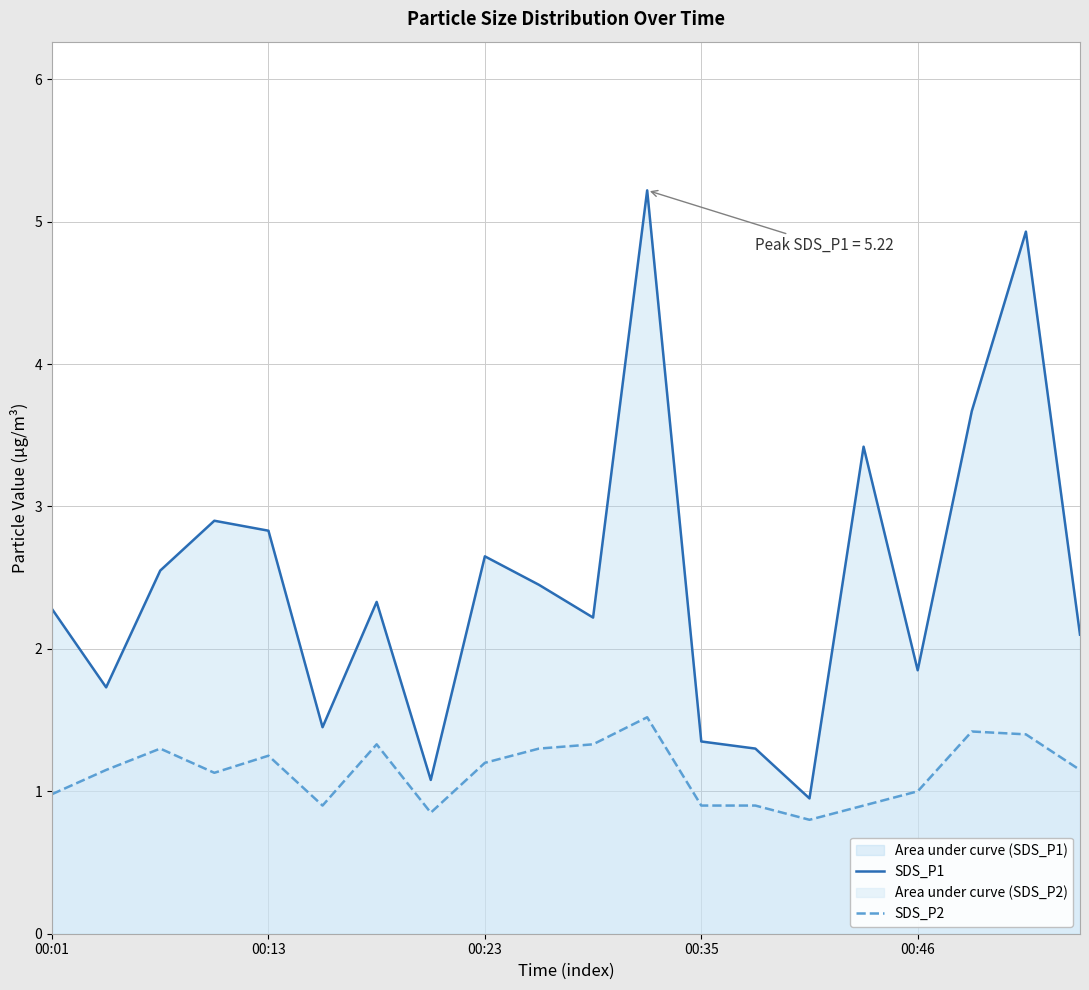

How many data points in SDS_P1 are less than 2?

7